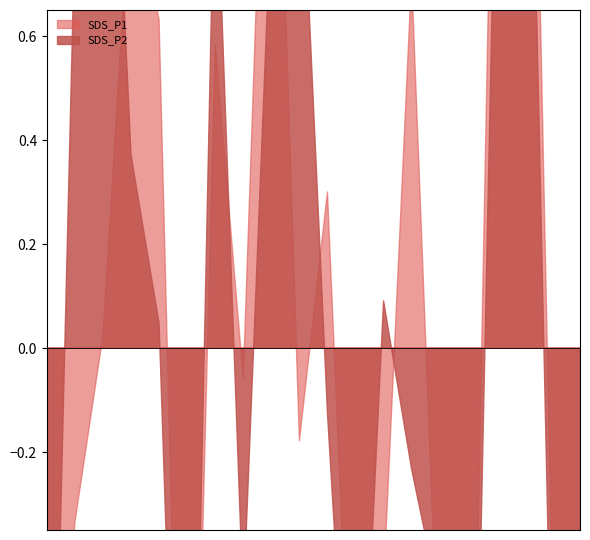

Does the chart have visible grid lines?

No